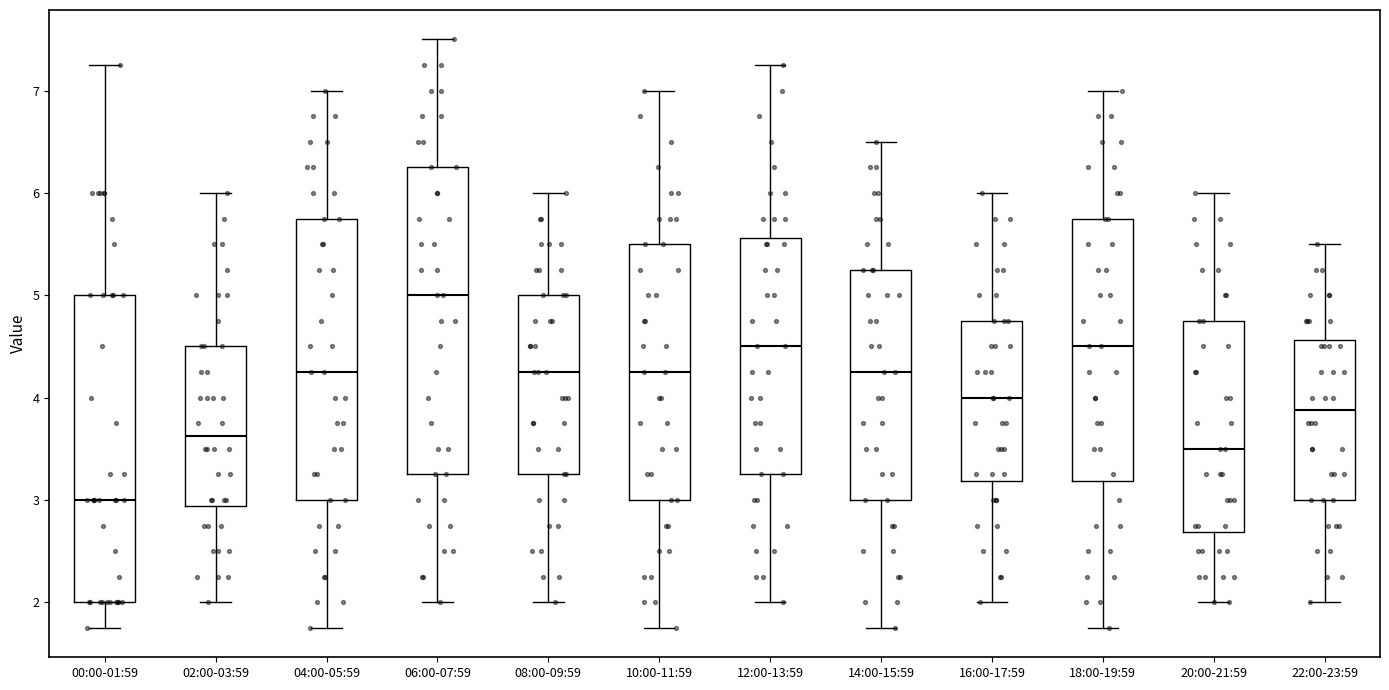

Where is the upper edge of the box for 00:00-01:59 on the y-axis? The values are not printed on the chart, so give them approximately, as read against the axis.

5.0